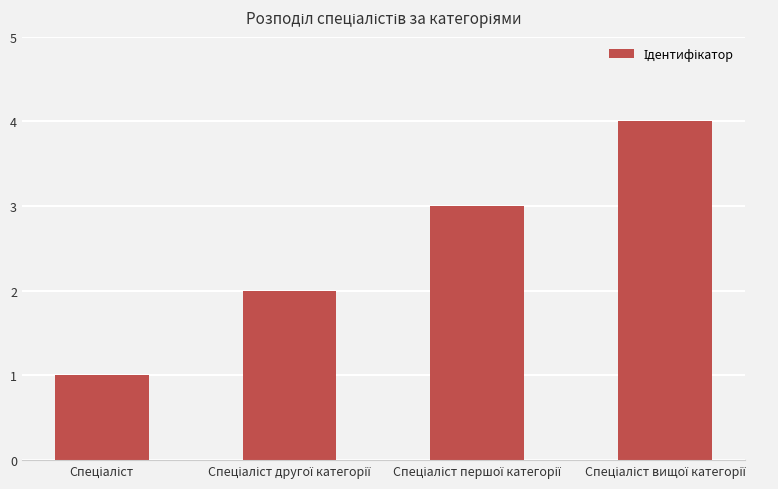

What is the greatest value displayed?

4